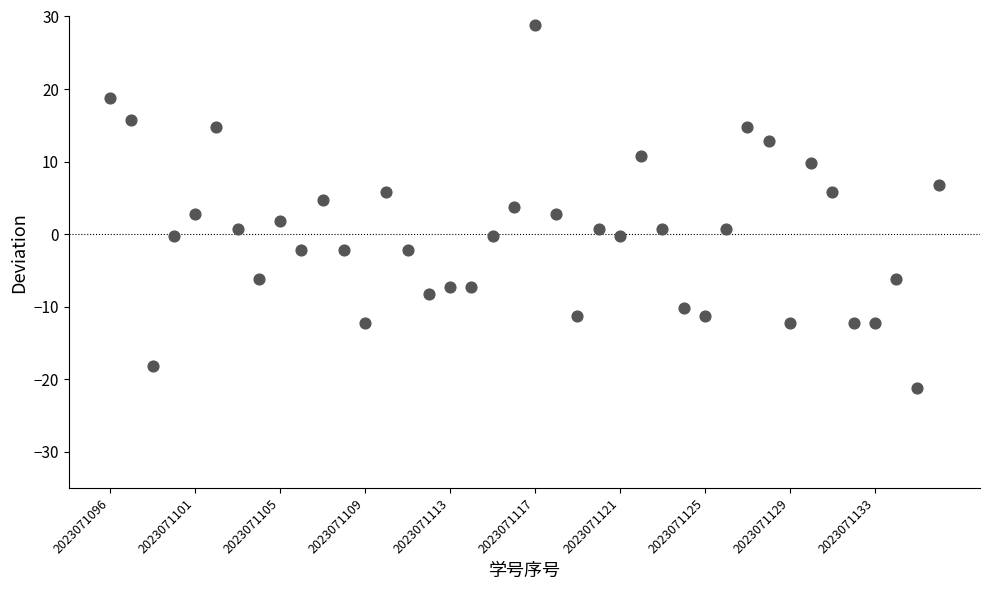

What is the range of Y values (max minus min)?

50.0